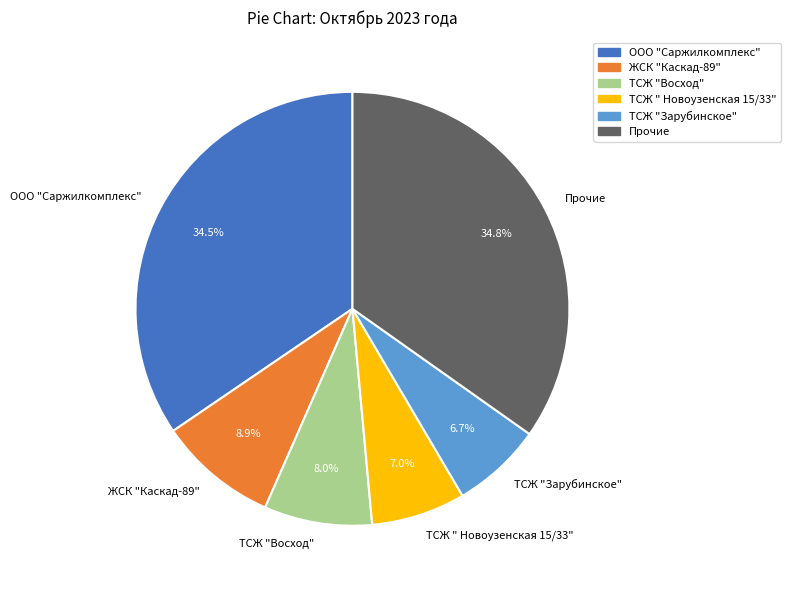

Combined, do ТСЖ " Новоузенская 15/33" and ЖСК "Каскад-89" account for over 50%?

No